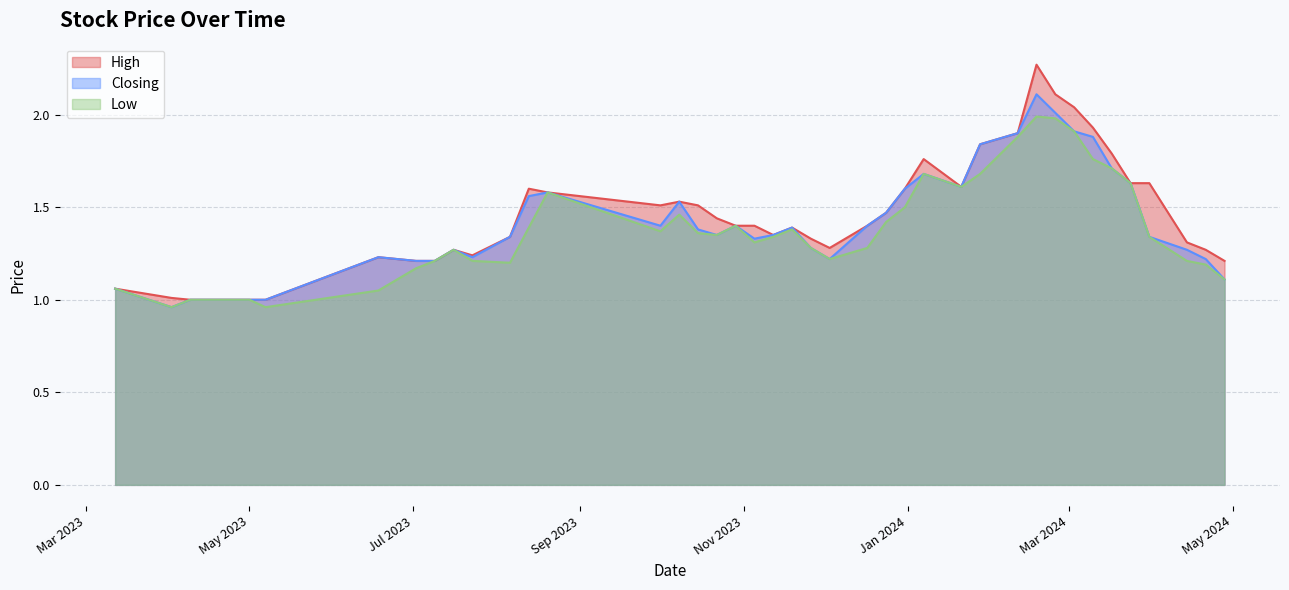

Rank the categories by High value from lowest to highest.

07/05/2023, 01/05/2023, 09/04/2023, 02/04/2023, 12/03/2023, 28/04/2024, 09/07/2023, 02/07/2023, 18/06/2023, 23/07/2023, 21/04/2024, 16/07/2023, 03/12/2023, 14/04/2024, 26/11/2023, 06/08/2023, 12/11/2023, 19/11/2023, 17/12/2023, 05/11/2023, 29/10/2023, 22/10/2023, 24/12/2023, 15/10/2023, 01/10/2023, 08/10/2023, 20/08/2023, 31/12/2023, 13/08/2023, 21/01/2024, 31/03/2024, 24/03/2024, 07/01/2024, 17/03/2024, 28/01/2024, 11/02/2024, 10/03/2024, 03/03/2024, 25/02/2024, 18/02/2024